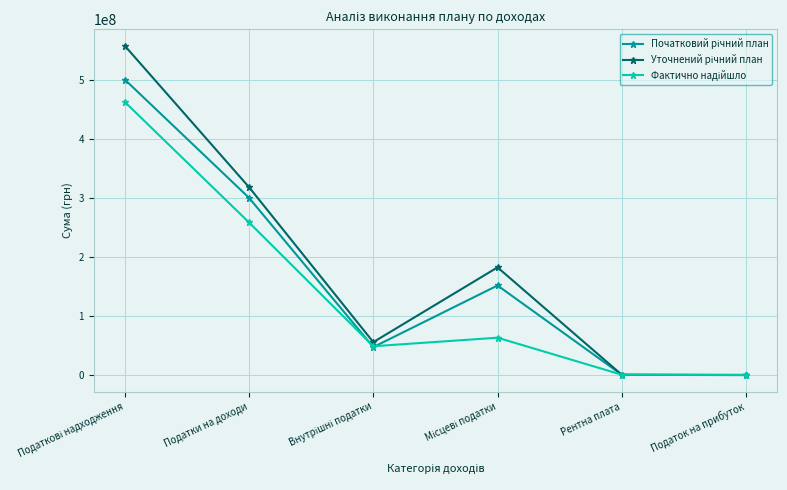

What is the label of the 1st point from the right?

Податок на прибуток